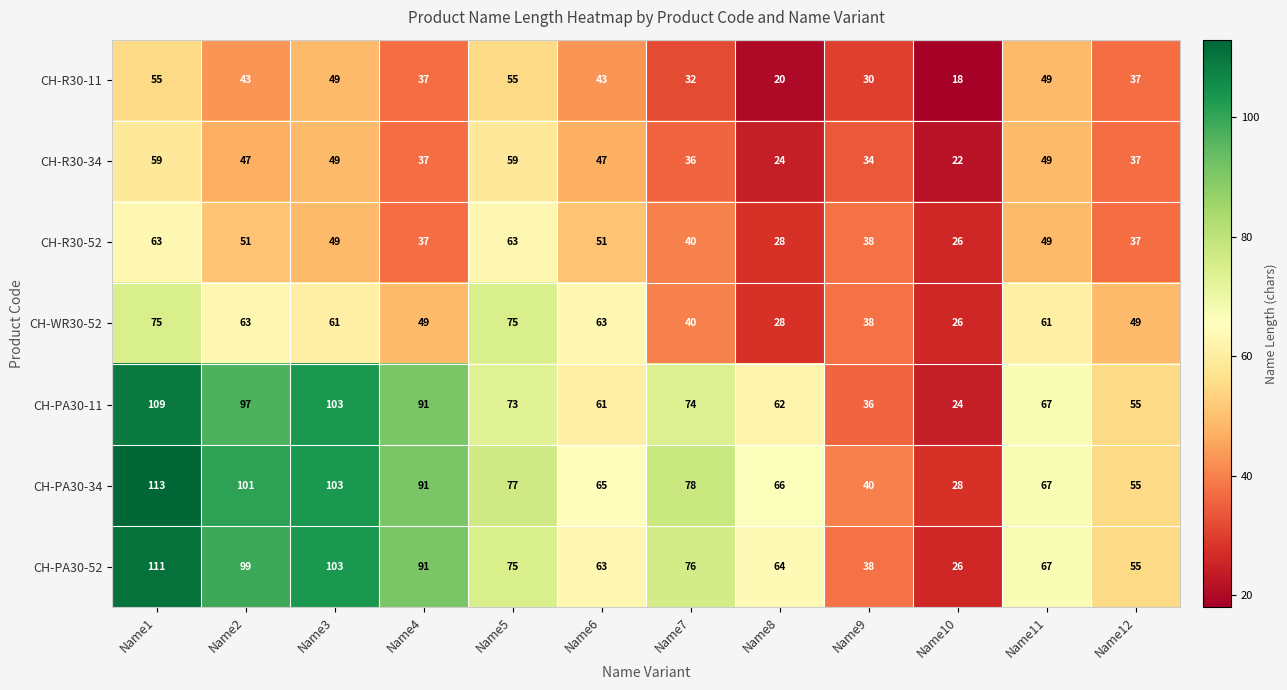

What is the minimum value shown in the chart?

18